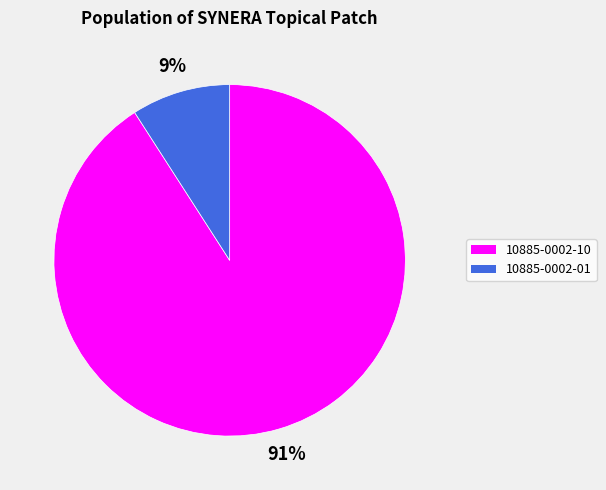

The 10885-0002-01 slice represents 2% of the pie. True or false?

False